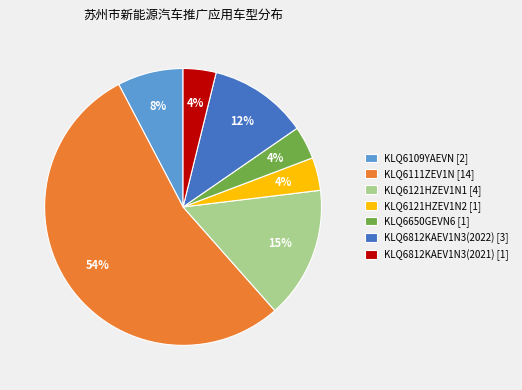

Do KLQ6812KAEV1N3(2021) [1] and KLQ6650GEVN6 [1] together represent more than half of the pie?

No